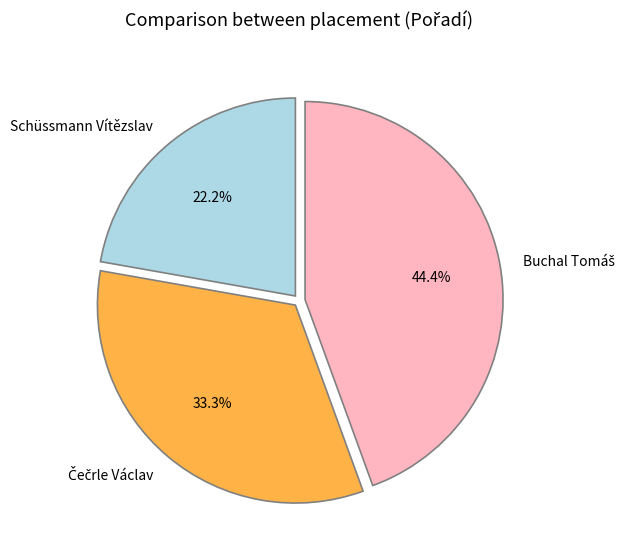

Which slice is the smallest?

Schüssmann Vítězslav